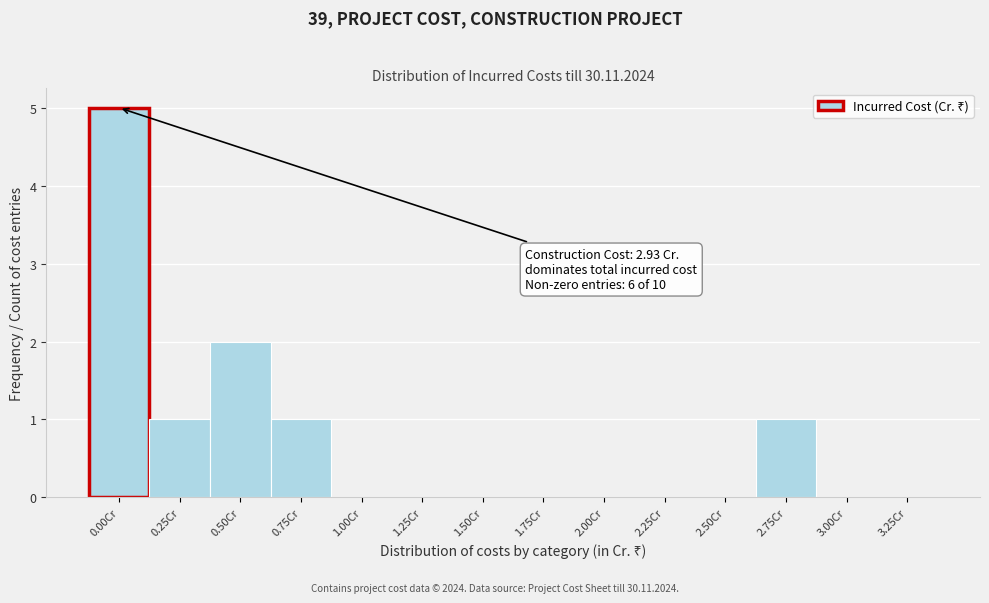

Reading left to right, what are all the values shown in this chart?

0.00Cr=5	0.25Cr=1	0.50Cr=2	0.75Cr=1	1.00Cr=0	1.25Cr=0	1.50Cr=0	1.75Cr=0	2.00Cr=0	2.25Cr=0	2.50Cr=0	2.75Cr=1	3.00Cr=0	3.25Cr=0